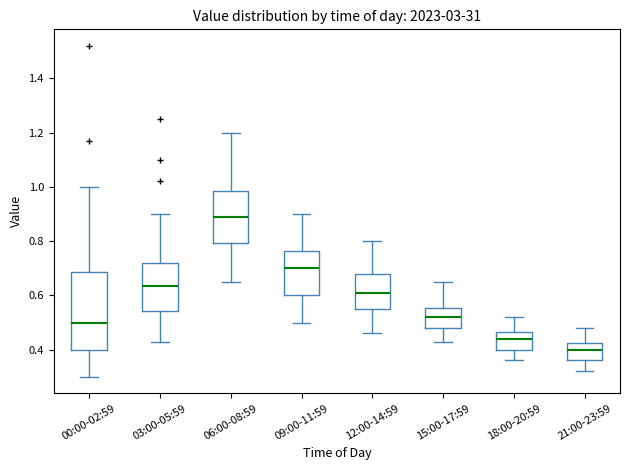

Which box's median line is the highest?

06:00-08:59